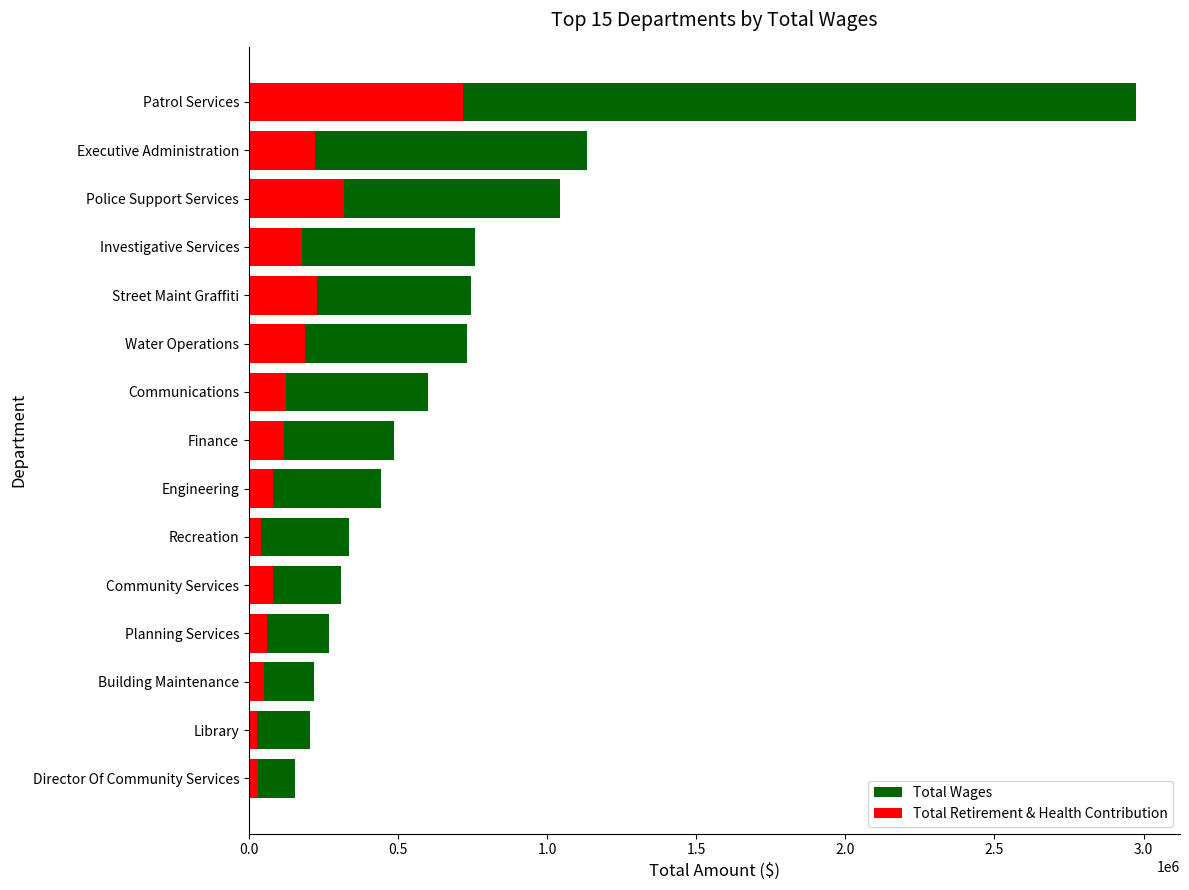

What is the sum of all Total Wages values?

10403782